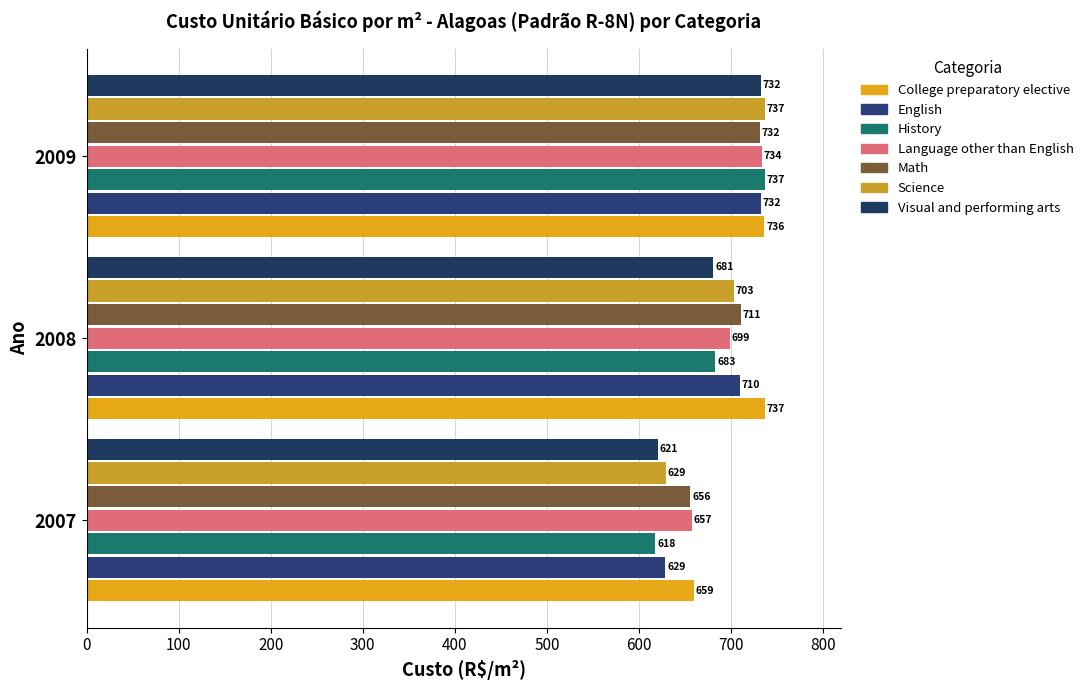

Between 2008 and 2007, which is larger?

2008